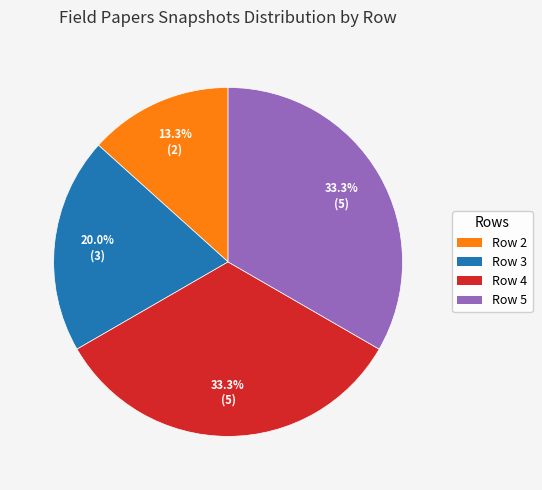

Is there any slice that represents more than half of the pie?

No